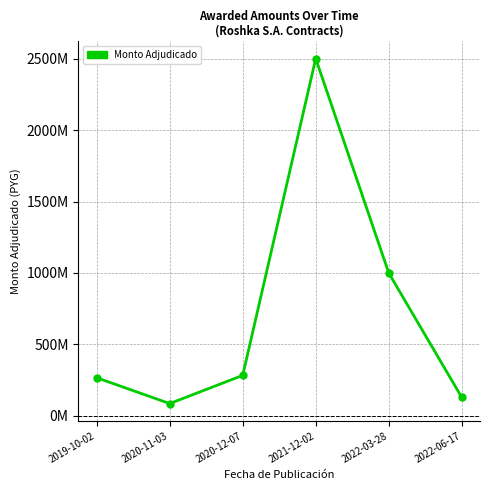

The chart shows a value of 385923678 at 2019-10-02. True or false?

False